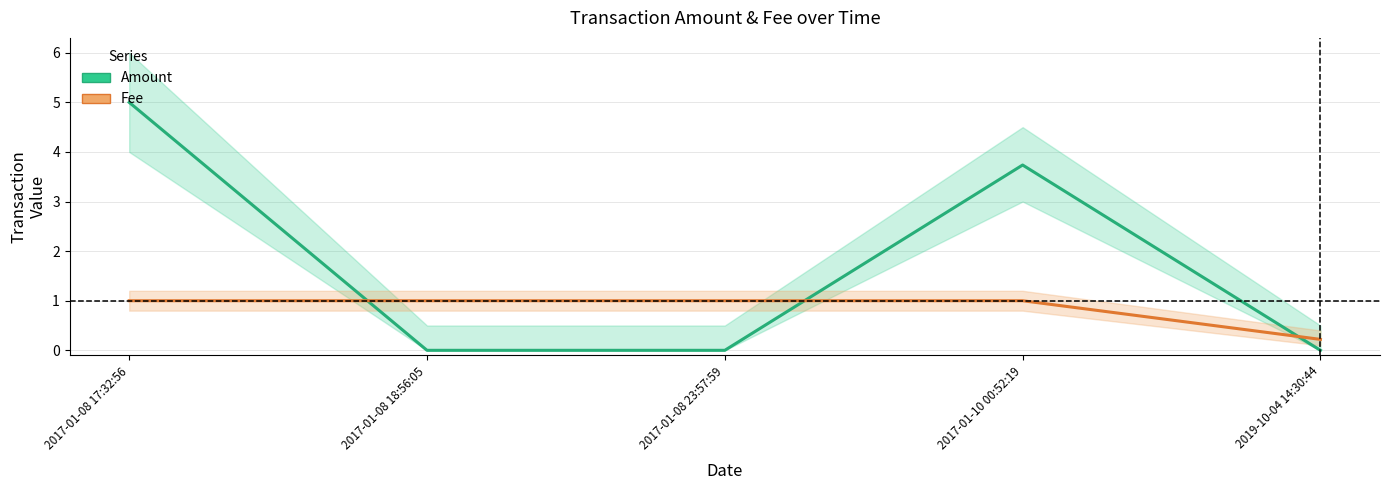

Is it true that Amount equals 0.0 at 2019-10-04 14:30:44?

False